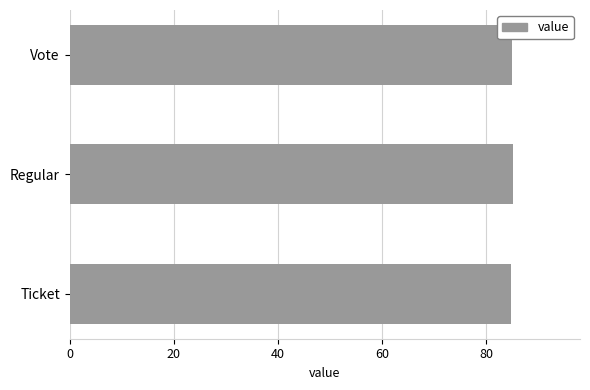

The value at Ticket is 18.5. True or false?

False